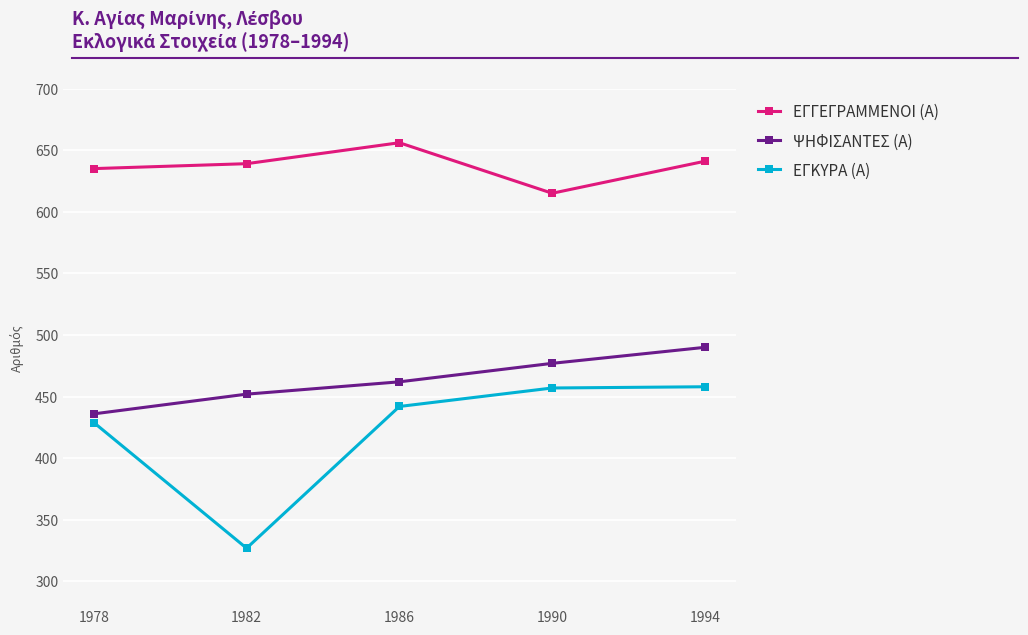

Rank the series by their average value, from lowest to highest.

ΕΓΚΥΡΑ (Α), ΨΗΦΙΣΑΝΤΕΣ (Α), ΕΓΓΕΓΡΑΜΜΕΝΟΙ (Α)